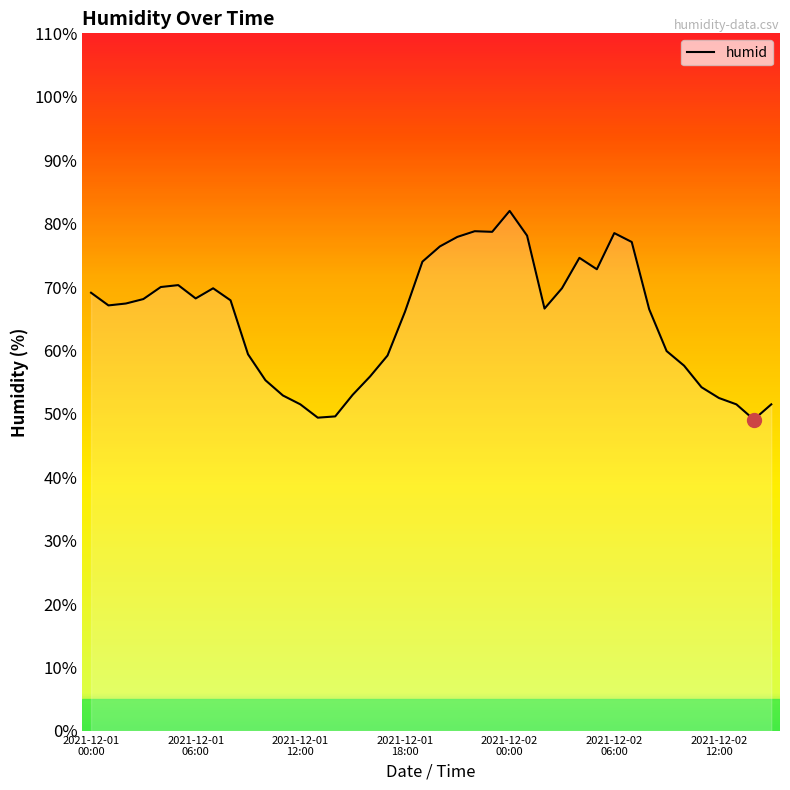

What is the greatest value displayed?

82.0